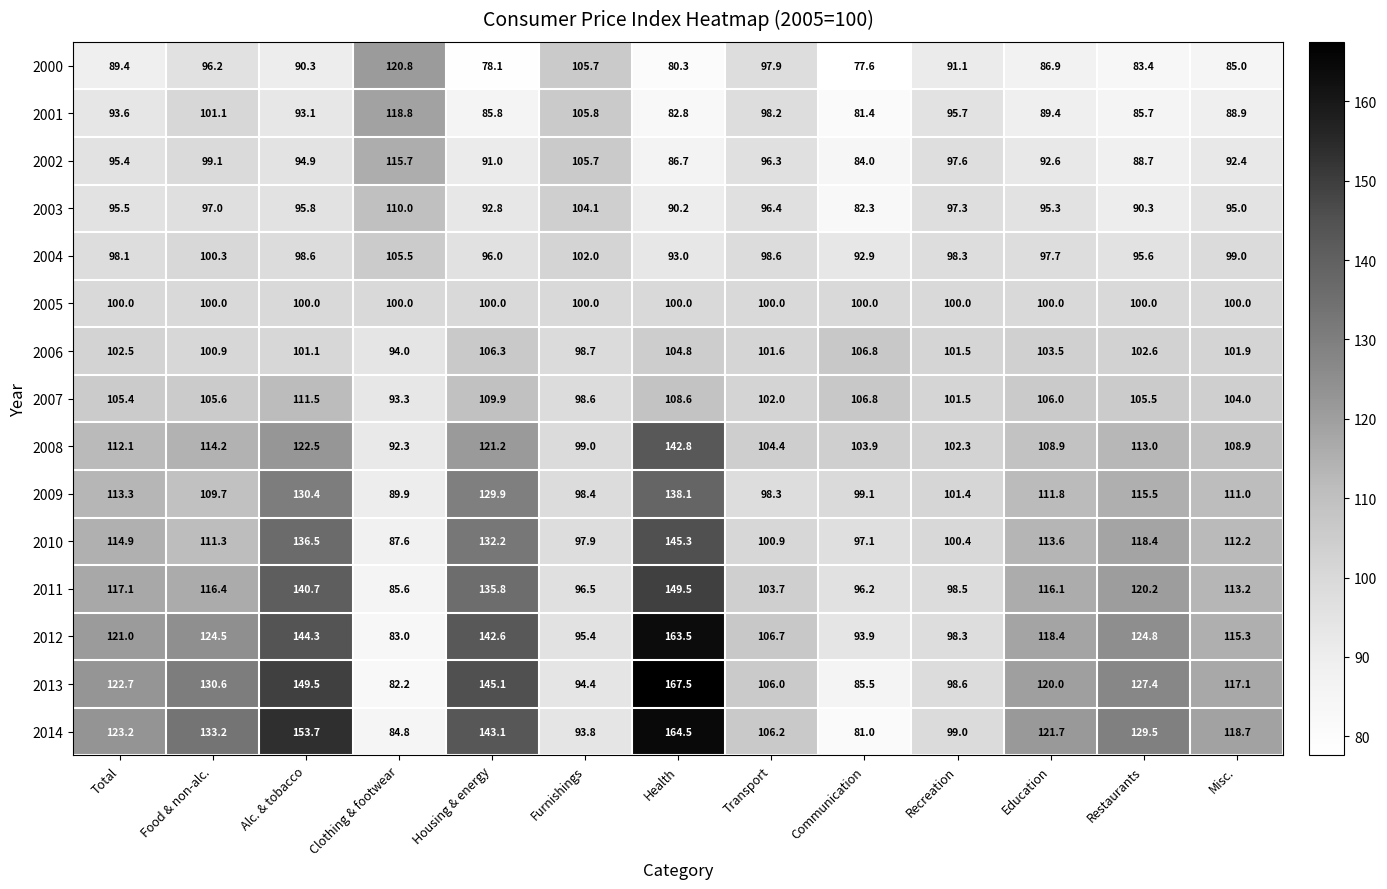

What is the sum of all 2012 values?

1531.7